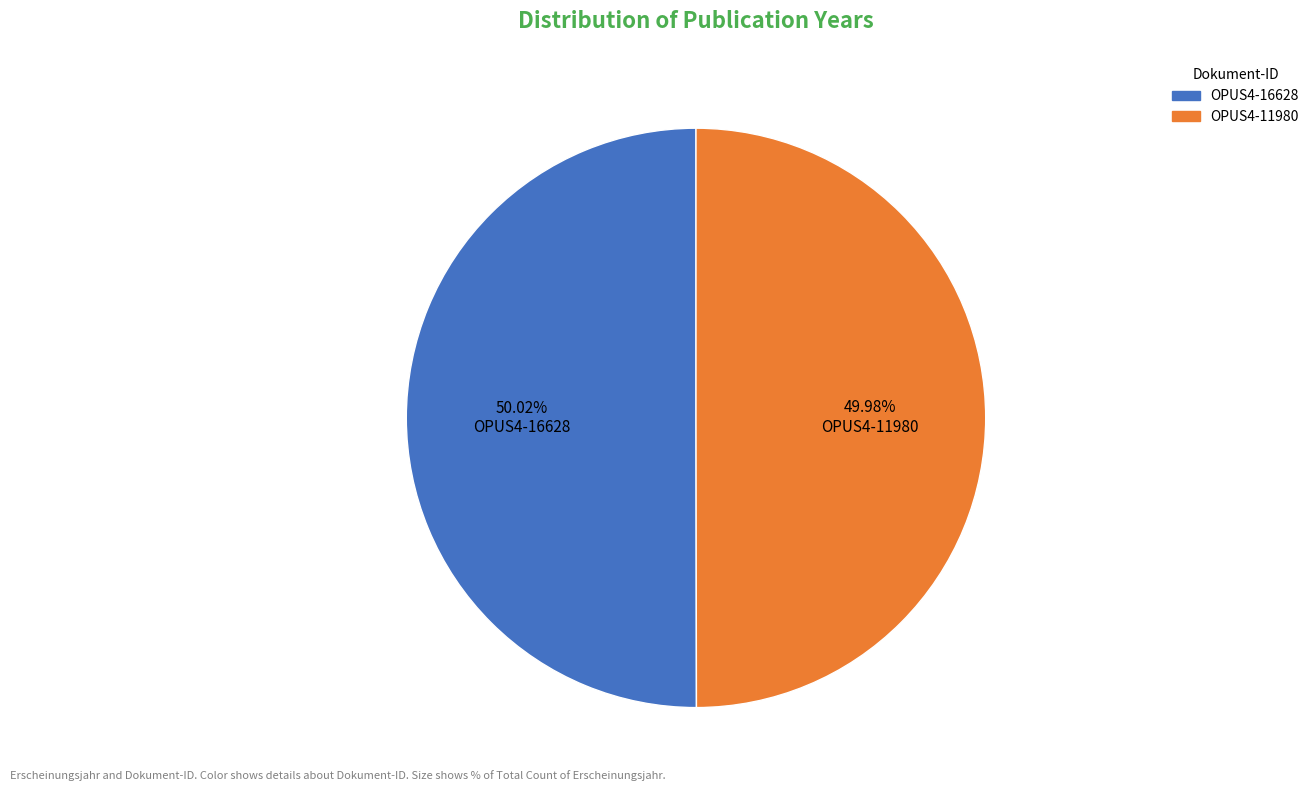

Is there a majority slice in this chart?

Yes